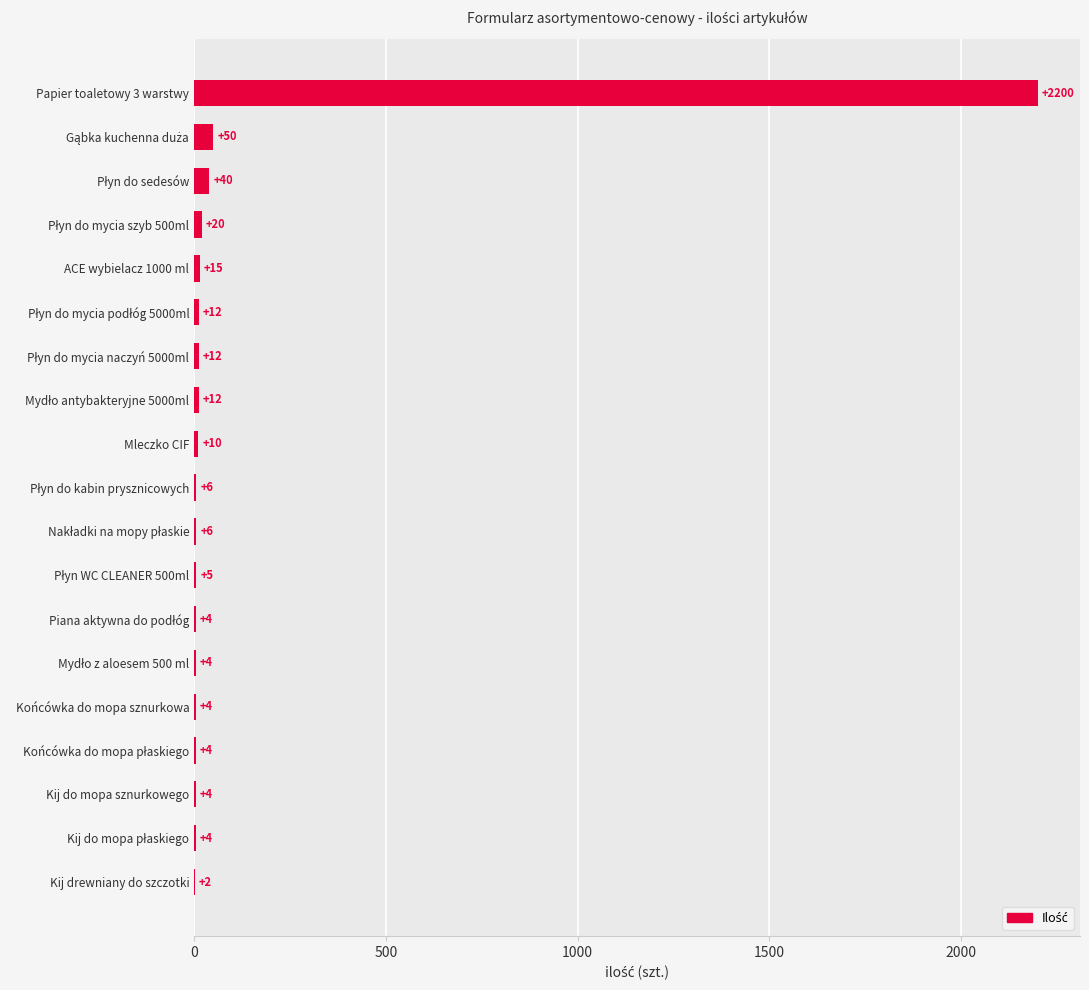

What is the sum of all values?

2414